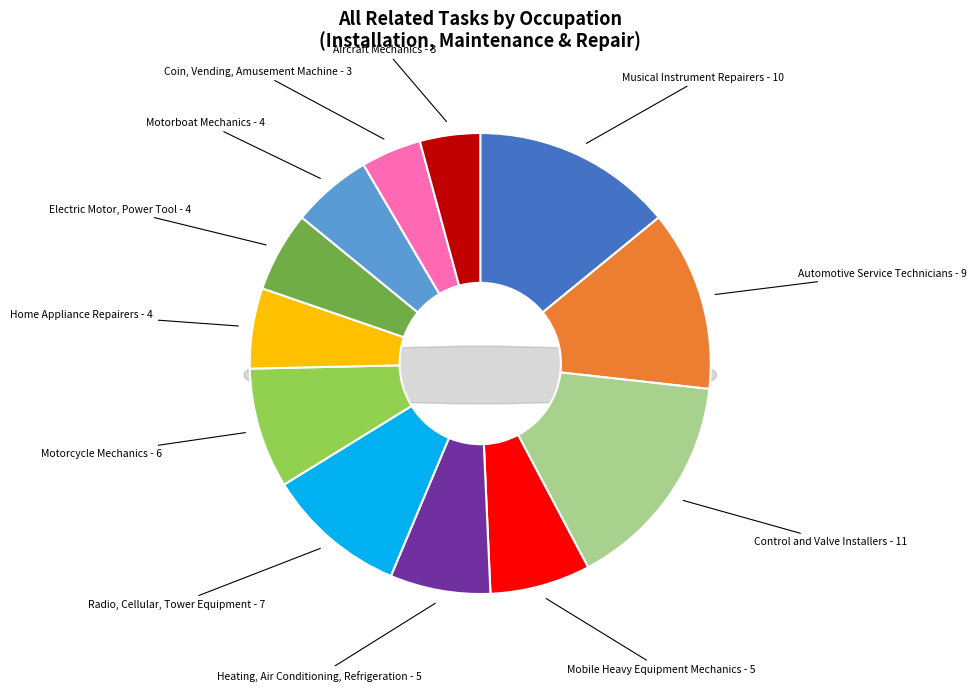

To the nearest percent, what is the difference between the Radio, Cellular, Tower Equipment and Aircraft Mechanics slice percentages?

6%